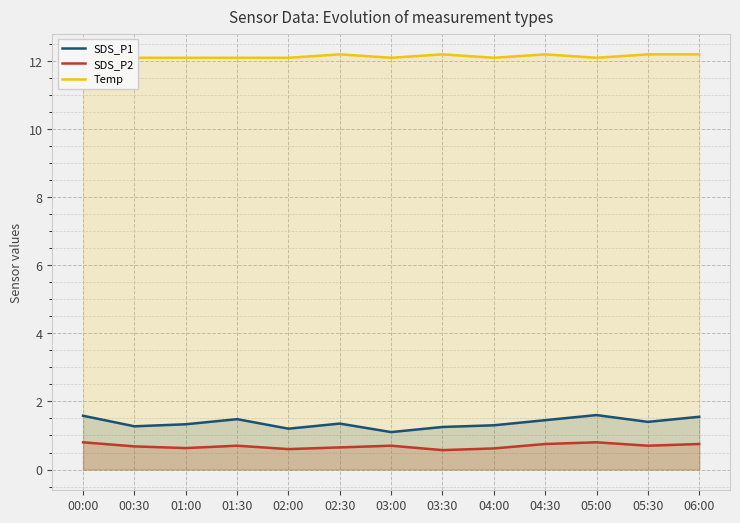

Rank the series by their maximum value, from lowest to highest.

SDS_P2, SDS_P1, Temp